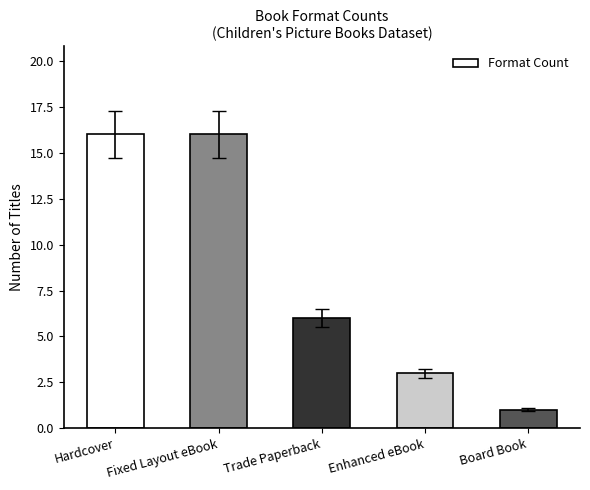

What is the change in value from Fixed Layout eBook to Trade Paperback?

-10